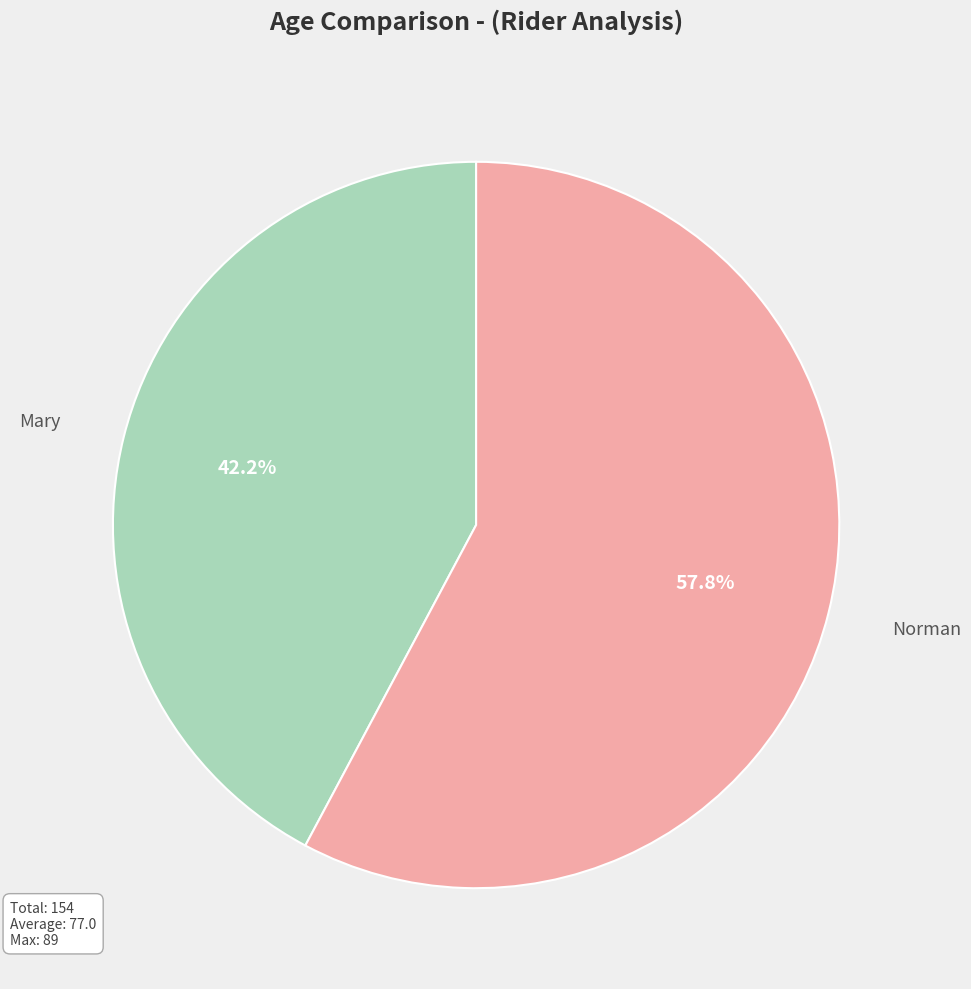

Count the number of slices in the pie.

2